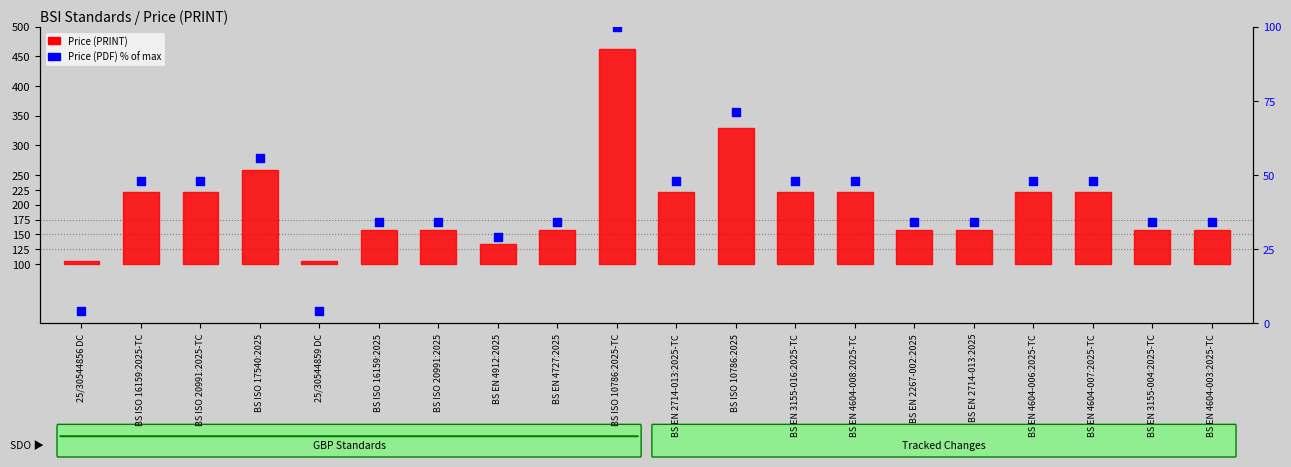

Which series reaches the minimum Y coordinate?

Price (PDF) % of max